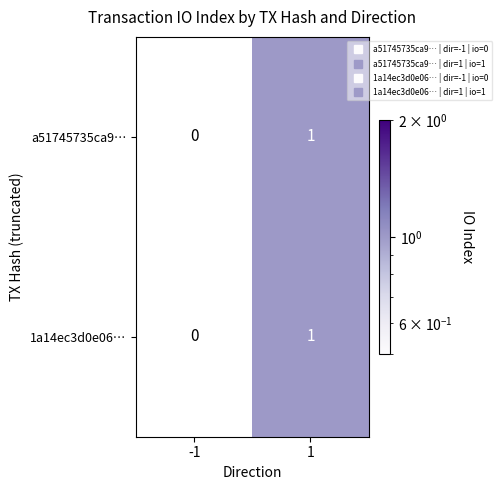

Reading left to right, transcribe all the data shown in this chart.

a51745735ca9…: -1=0	1=1
1a14ec3d0e06…: -1=0	1=1